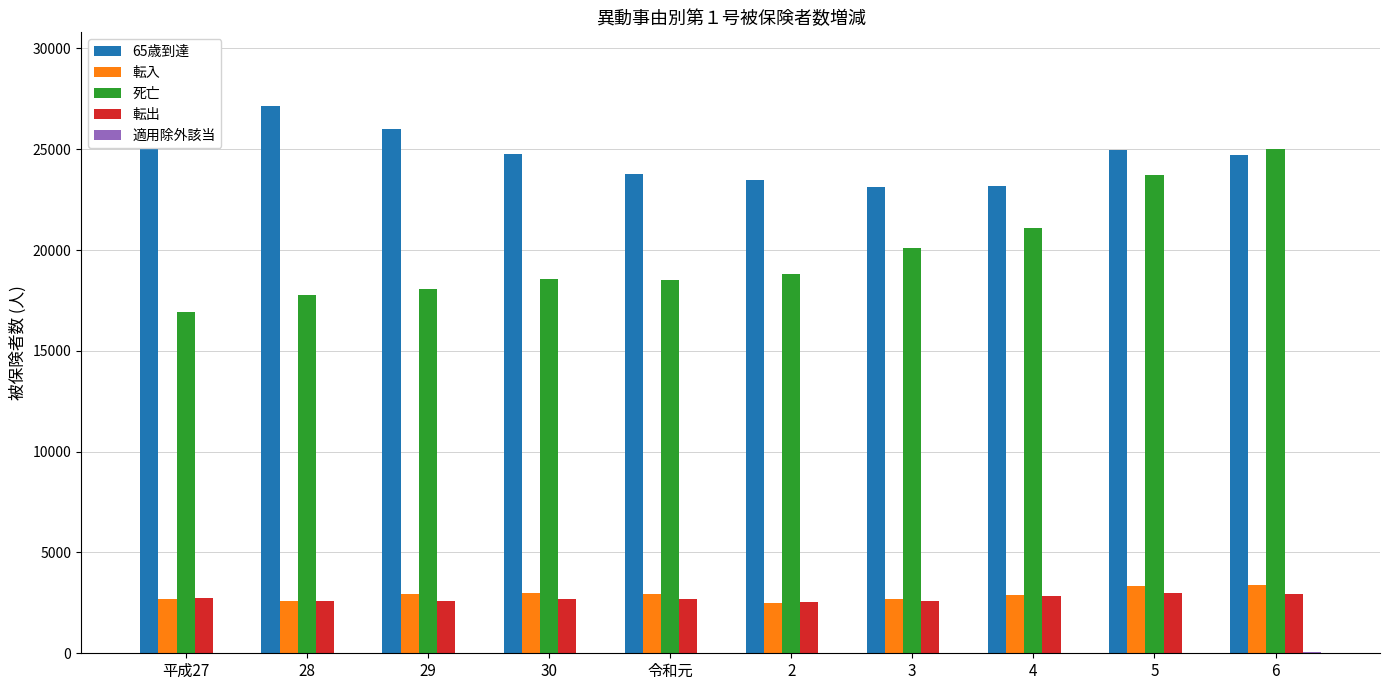

At 3, list the series in order from largest to smallest.

65歳到達, 死亡, 転入, 転出, 適用除外該当